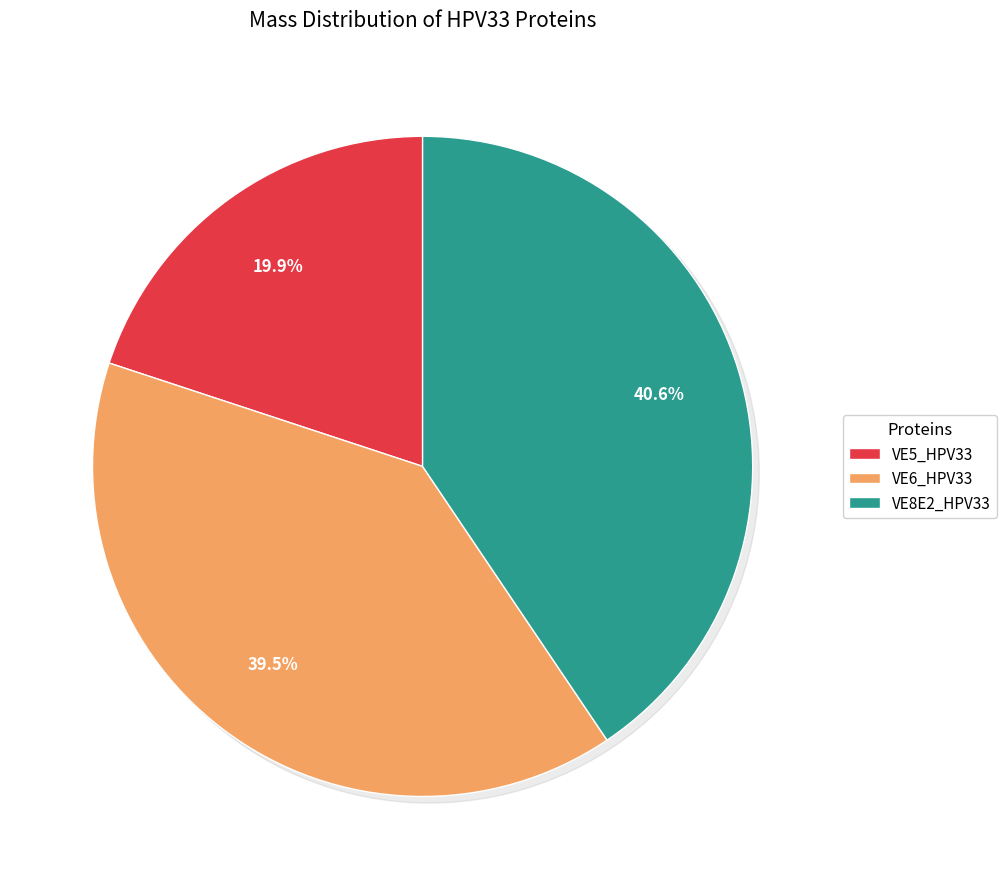

To the nearest percent, what is the difference between the VE6_HPV33 and VE8E2_HPV33 slice percentages?

1%